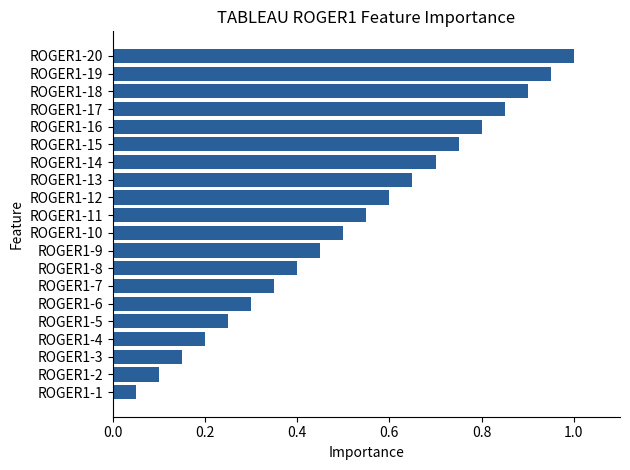

Rank the categories by value from highest to lowest.

ROGER1-20, ROGER1-19, ROGER1-18, ROGER1-17, ROGER1-16, ROGER1-15, ROGER1-14, ROGER1-13, ROGER1-12, ROGER1-11, ROGER1-10, ROGER1-9, ROGER1-8, ROGER1-7, ROGER1-6, ROGER1-5, ROGER1-4, ROGER1-3, ROGER1-2, ROGER1-1